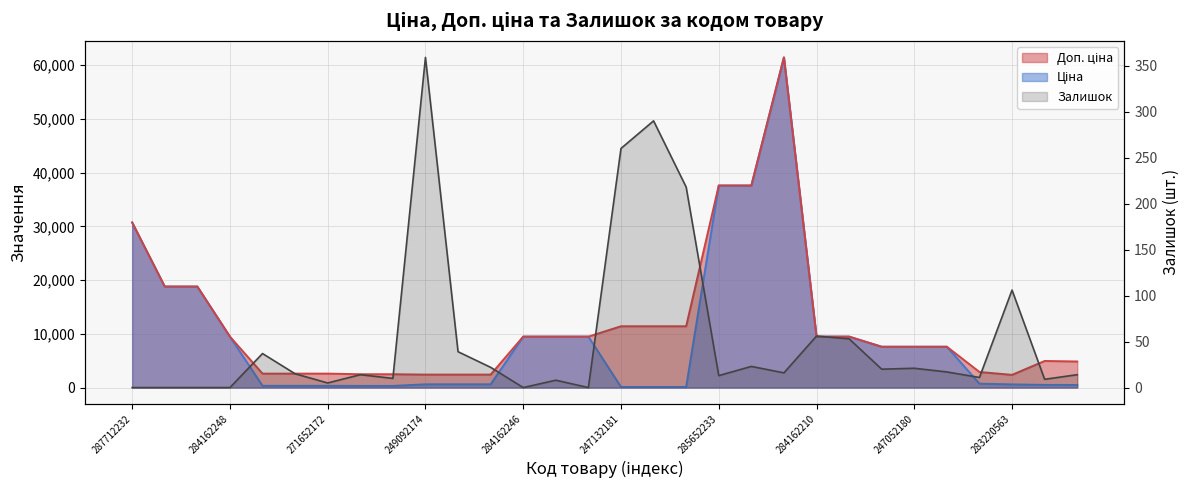

What is the spread (max minus min) of values at 284162210?

9424.1